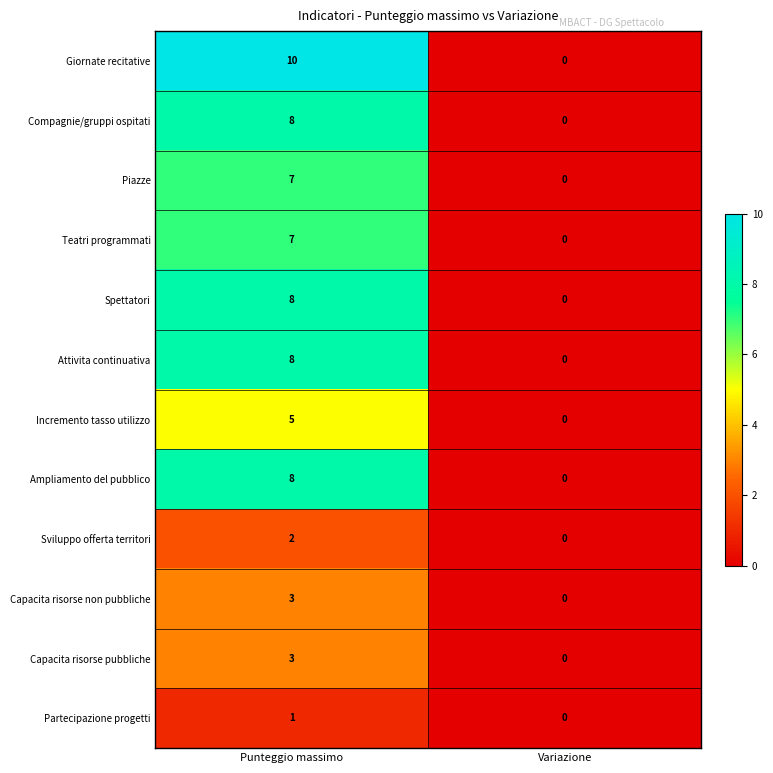

List the labels in order of Ampliamento del pubblico value, largest first.

Punteggio massimo, Variazione